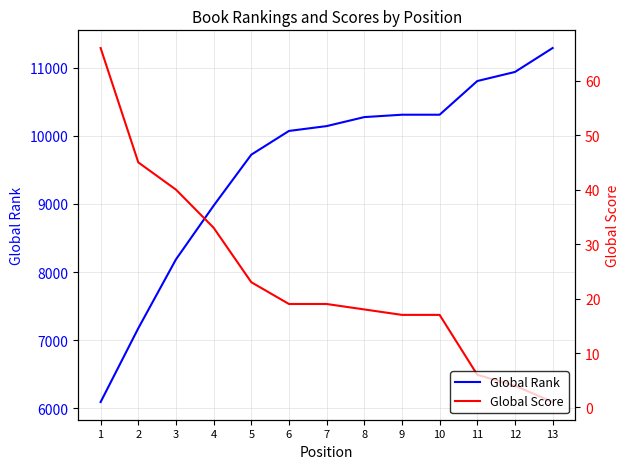

What is the smallest value displayed?

1